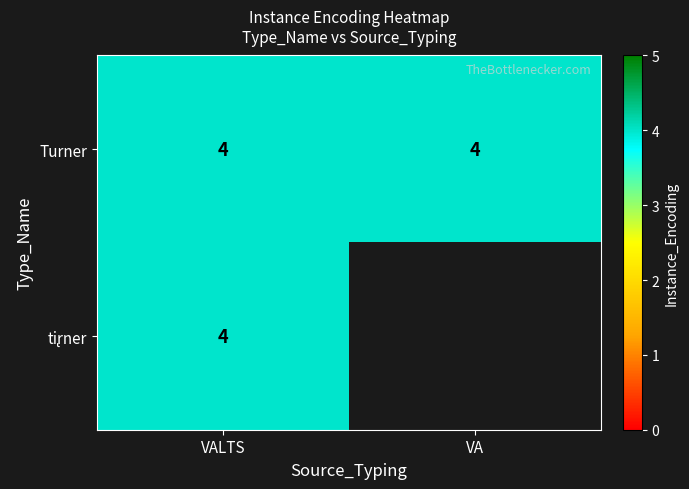

Is it true that ti̢rner equals 0 at VA?

True